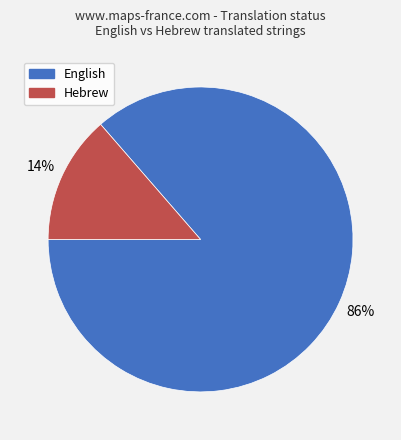

What percentage is the English slice, to the nearest percent?

86%